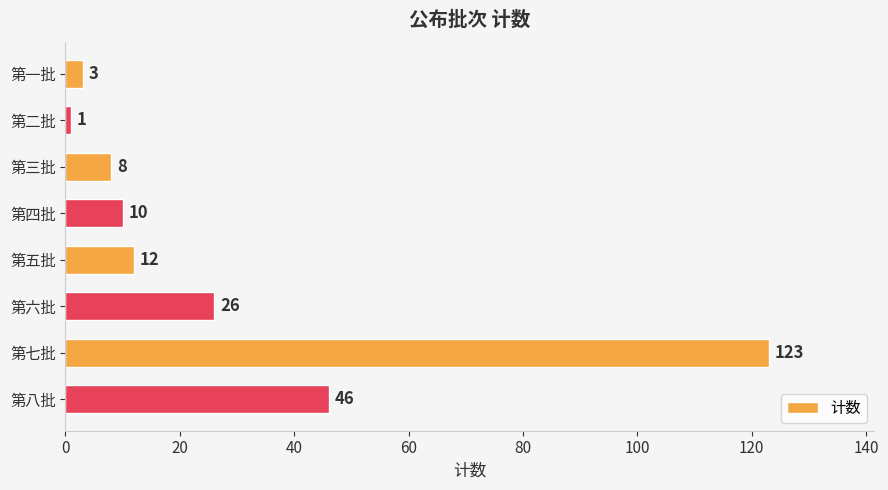

What is the value of the 3rd bar from the top?

8